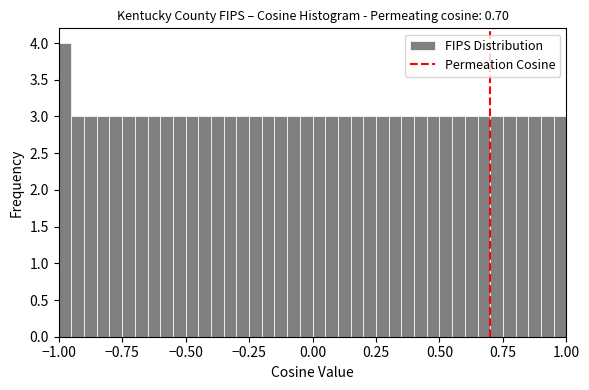

Around what value on the x-axis is the tallest bar? Give the approximate position of its centre, as read against the axis.

-0.95